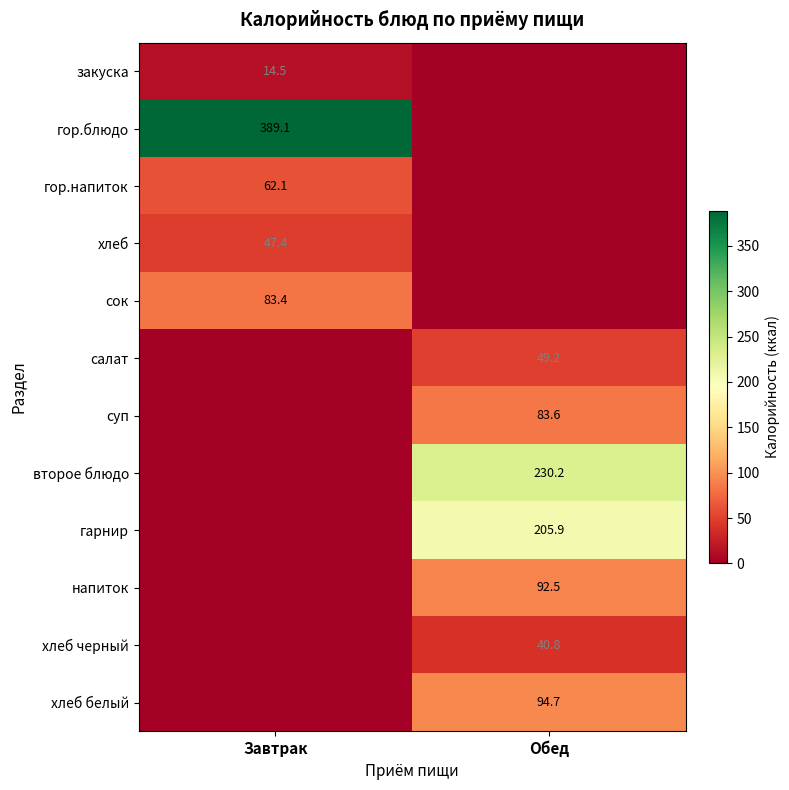

True or false: гарнир has a value of 205.9 at Обед.

True